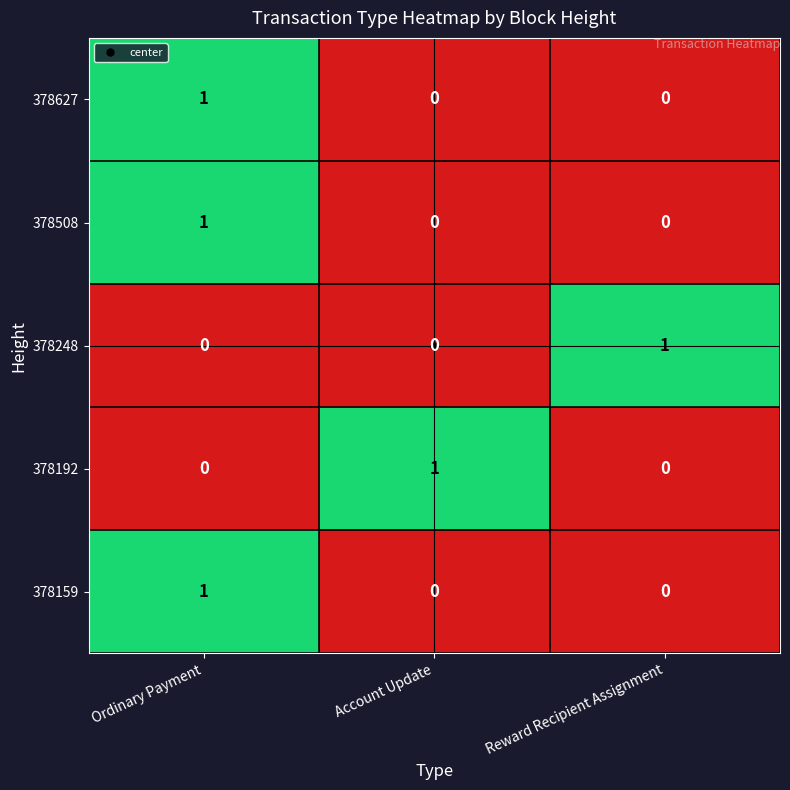

What is the total value across all series at Ordinary Payment?

3